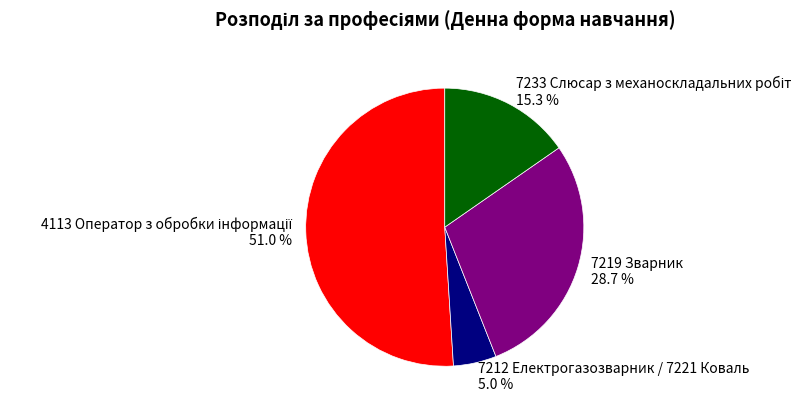

Which has a higher value, 7212 Електрогазозварник / 7221 Коваль or 7219 Зварник?

7219 Зварник